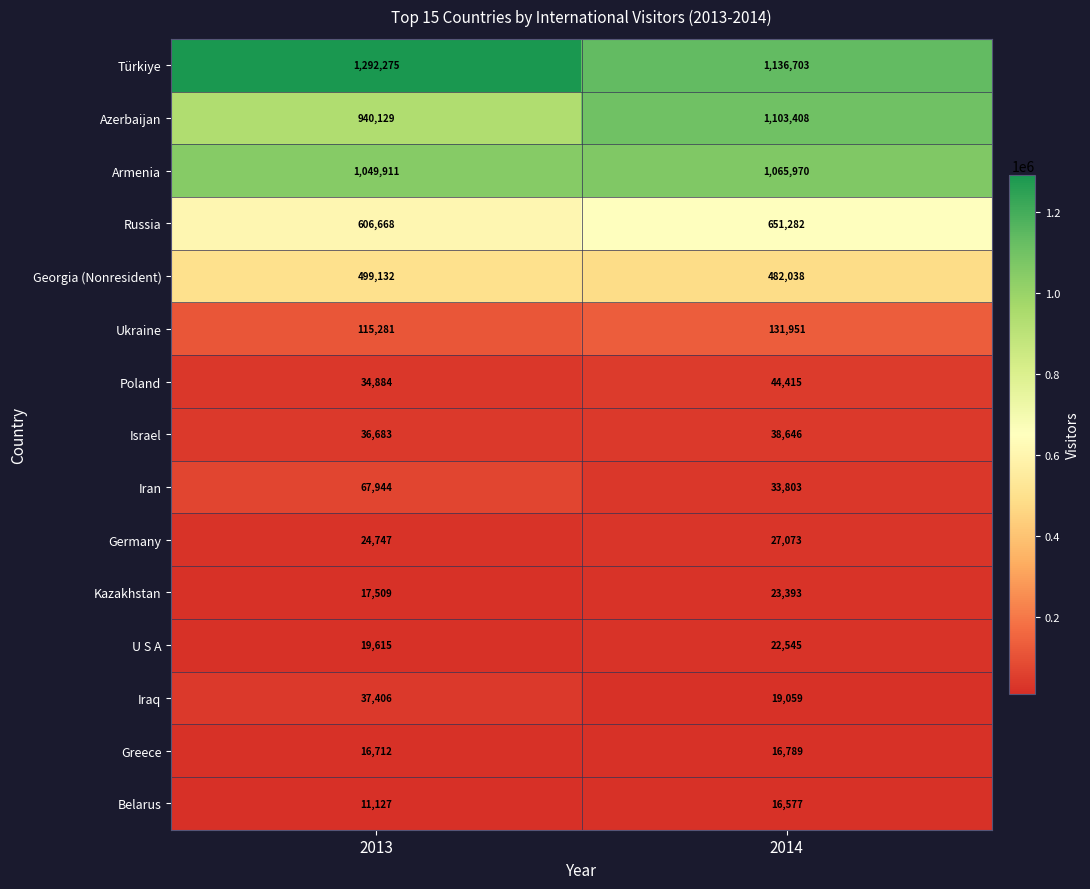

What is the approximate value of Ukraine at 2014, to the nearest 100?

132000